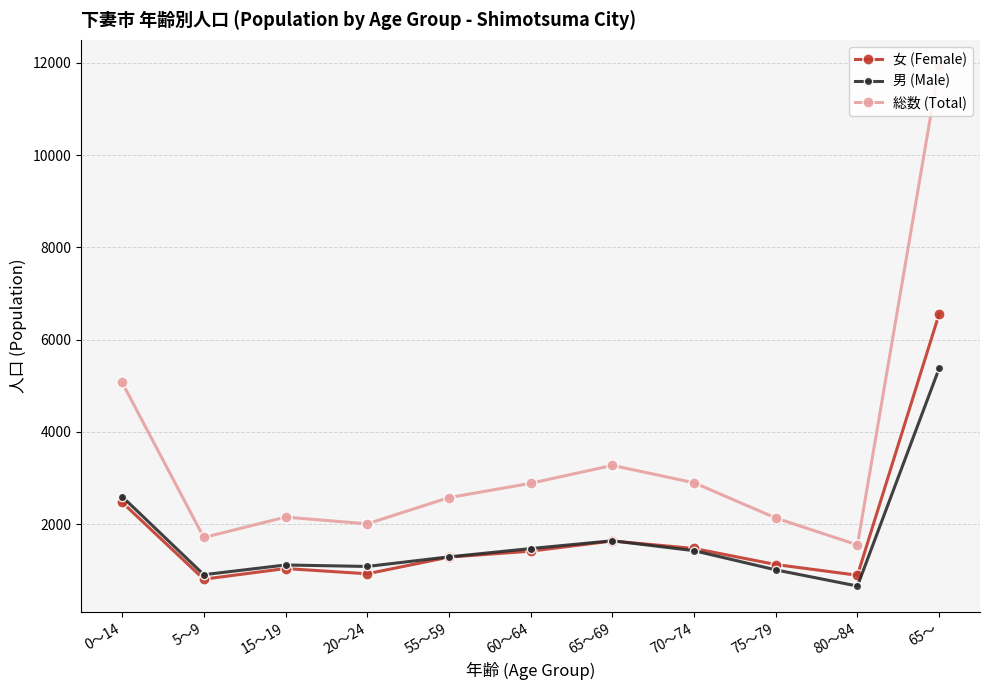

What is the label of the 10th point from the left?

80～84